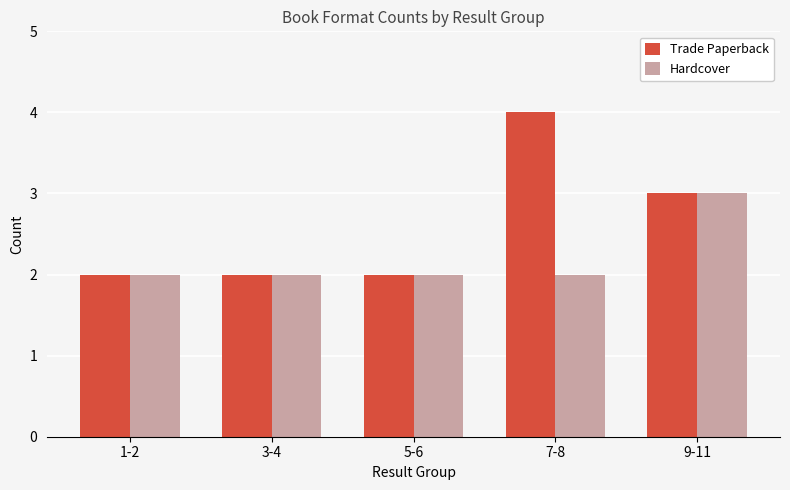

What is the label of the 3rd bar from the left?

5-6